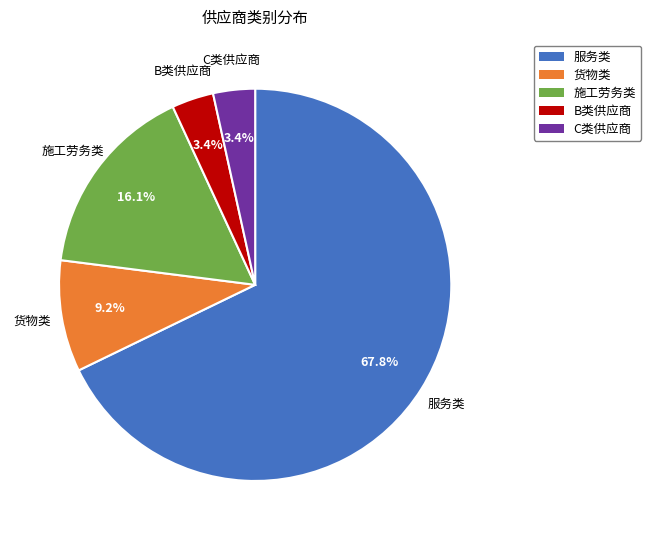

How many slices are in this pie chart?

5